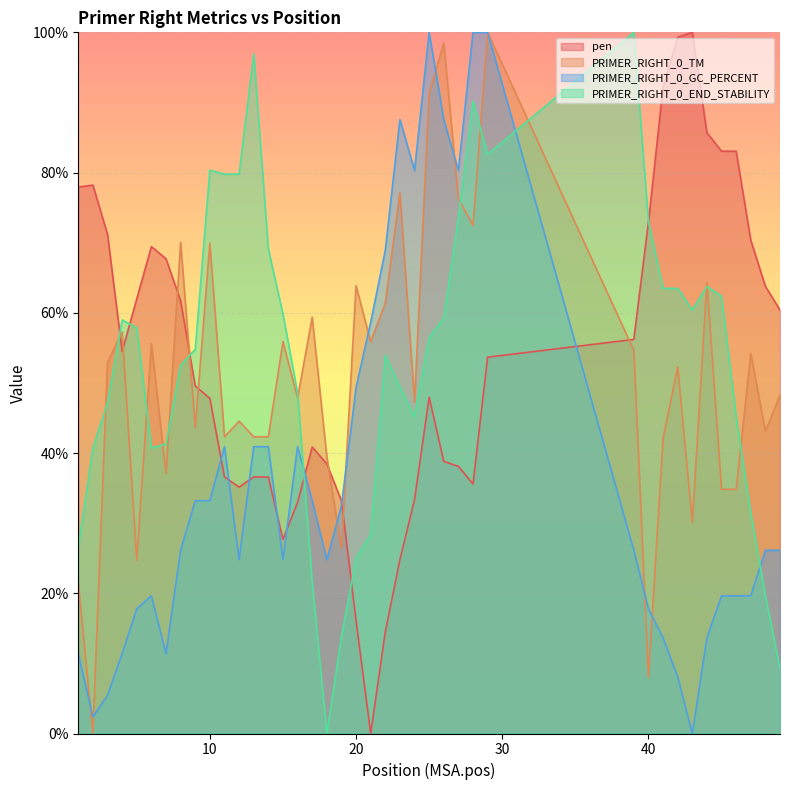

How many distinct data groups are displayed?

4